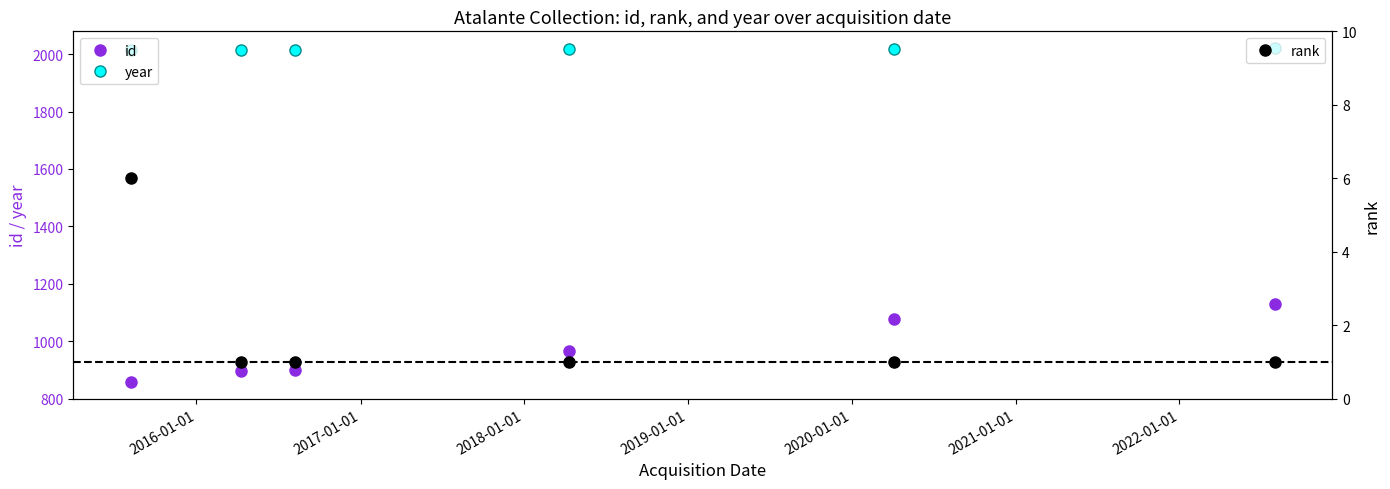

What is the difference between the second highest and second lowest values in the id series?

181